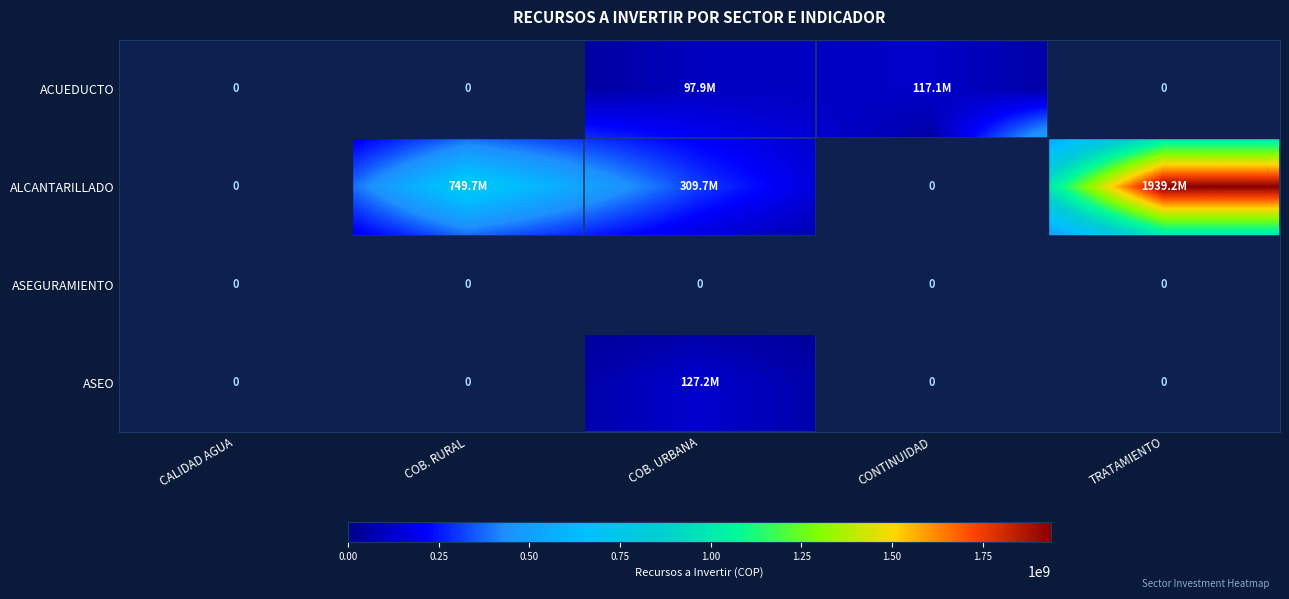

The value of ACUEDUCTO at COB. URBANA is 152881710. True or false?

False